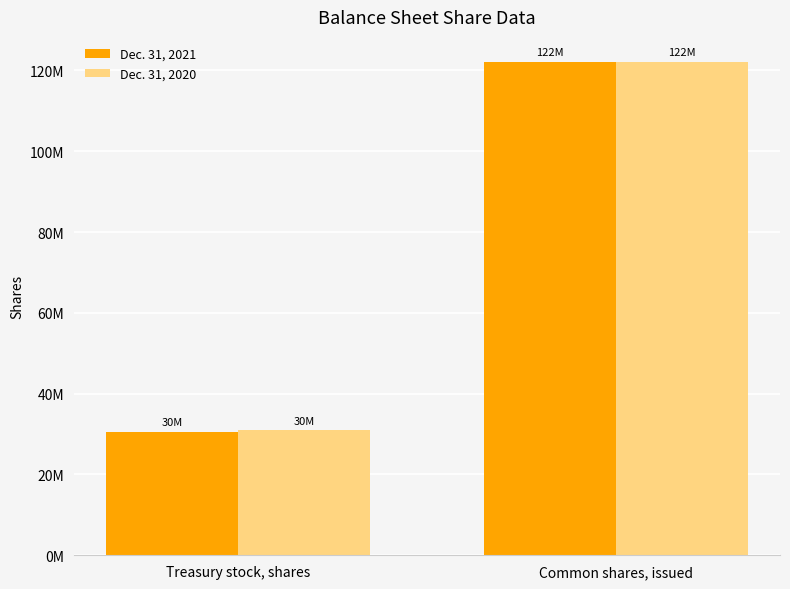

List the labels in order of Dec. 31, 2021 value, largest first.

Common shares, issued, Treasury stock, shares